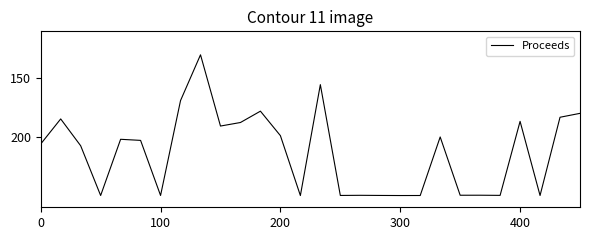

What is the greatest value displayed?

250.0